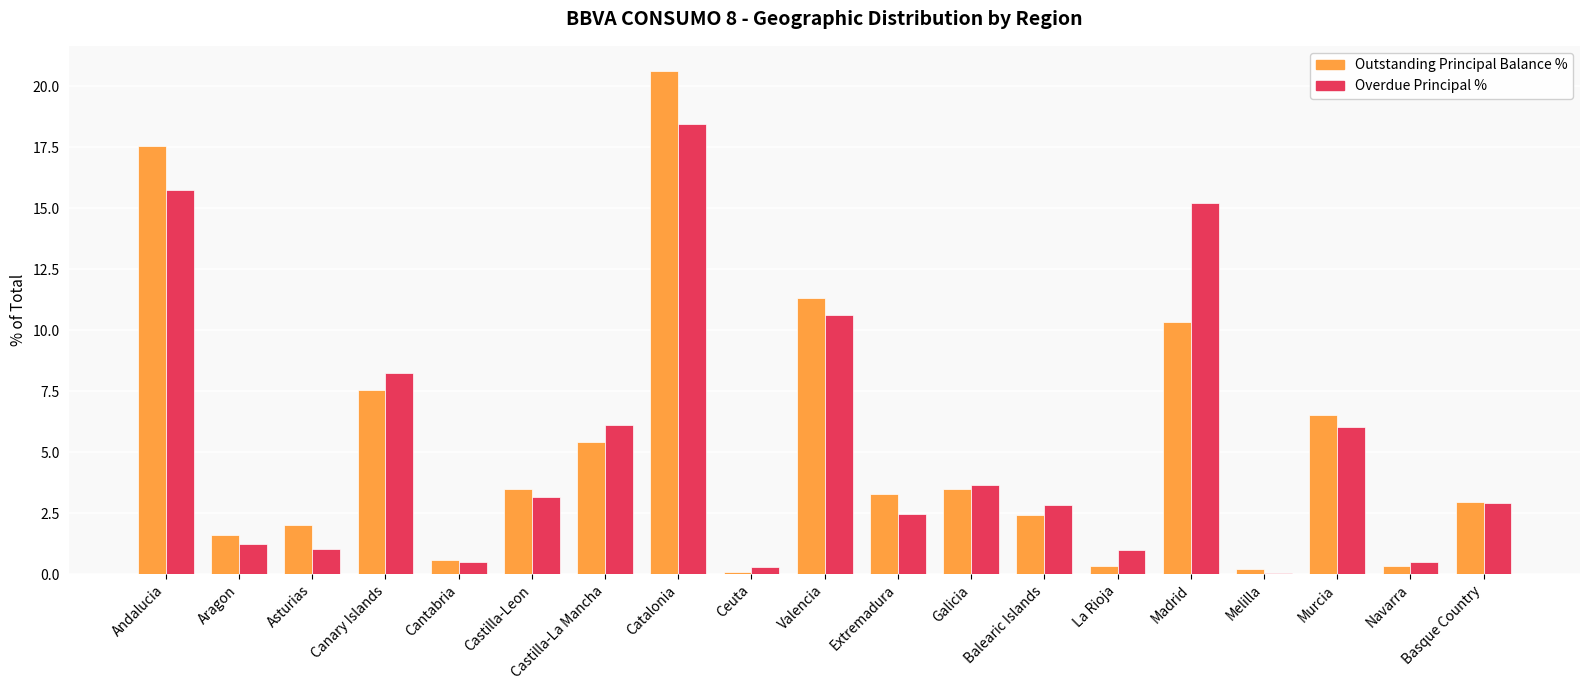

The value of Outstanding Principal Balance % at Andalucia is 29.8. True or false?

False